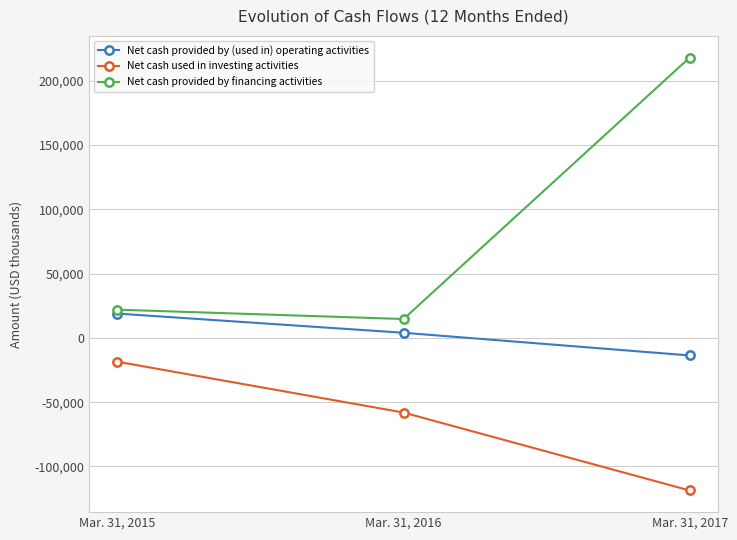

Which series changed the most between Mar. 31, 2015 and Mar. 31, 2017?

Net cash provided by financing activities